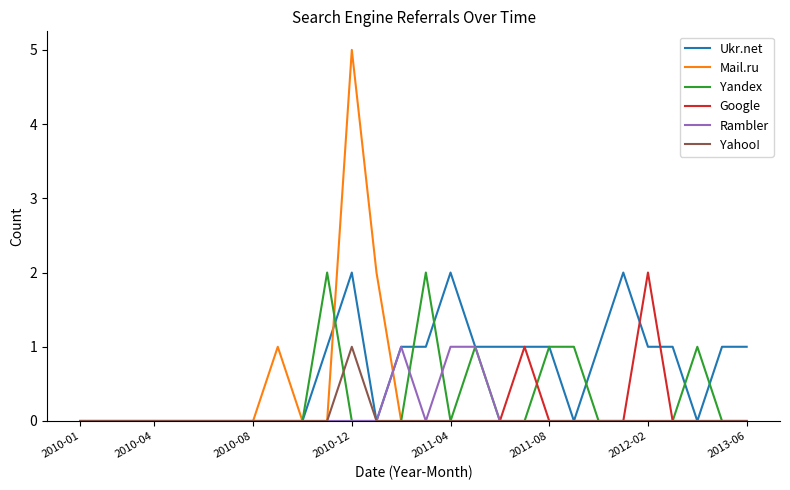

True or false: Mail.ru and Rambler cross at least once.

True